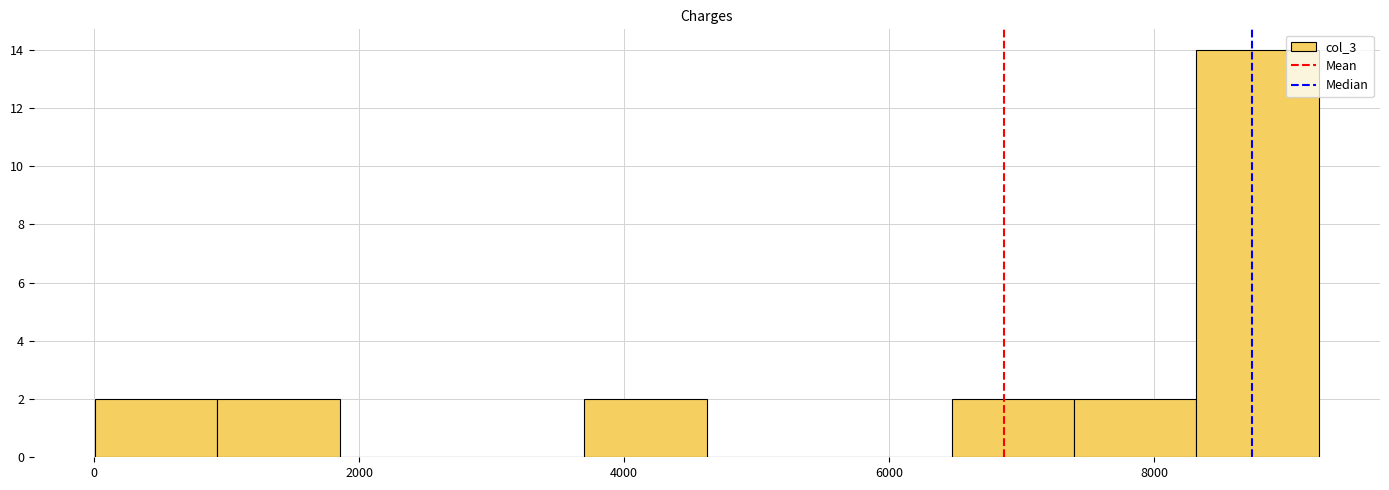

Reading left to right, list every bar in this chart as the range it spans on the x-axis followed by its height. Neither the bar edges nor the heights are printed on the chart, so give them approximately, as read against the axes.

0 to 1000: 2
1000 to 1800: 2
1800 to 2800: 0
2800 to 3600: 0
3600 to 4600: 2
4600 to 5600: 0
5600 to 6400: 0
6400 to 7400: 2
7400 to 8400: 2
8400 to 9200: 14